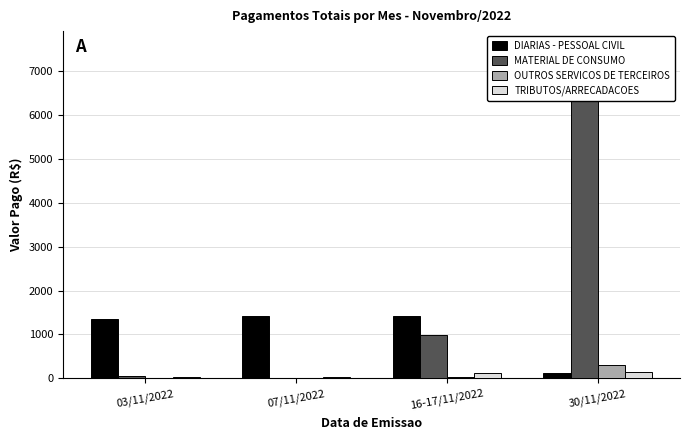

At which label is DIARIAS - PESSOAL CIVIL closest to 780?

03/11/2022